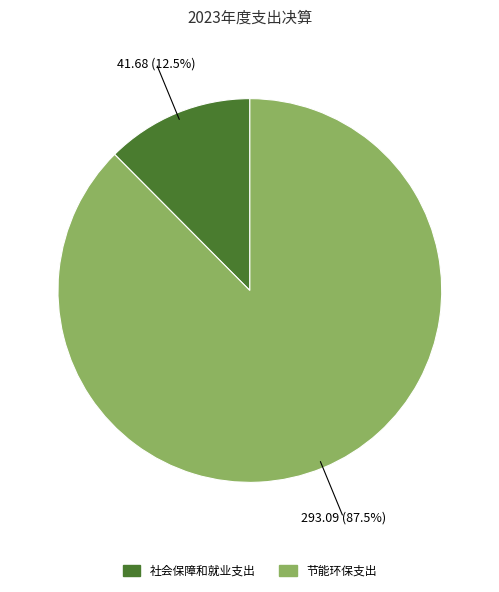

Do 社会保障和就业支出 and 节能环保支出 together represent more than half of the pie?

Yes